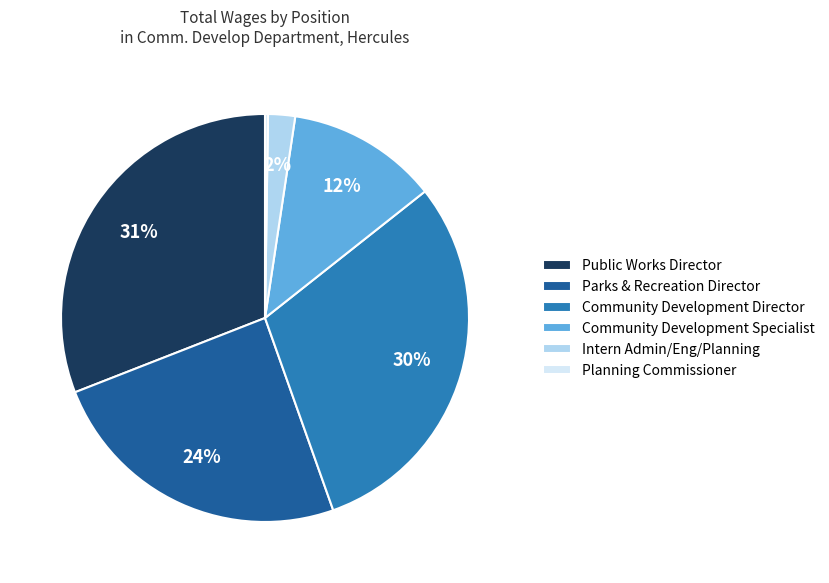

Does any single category account for the majority?

No